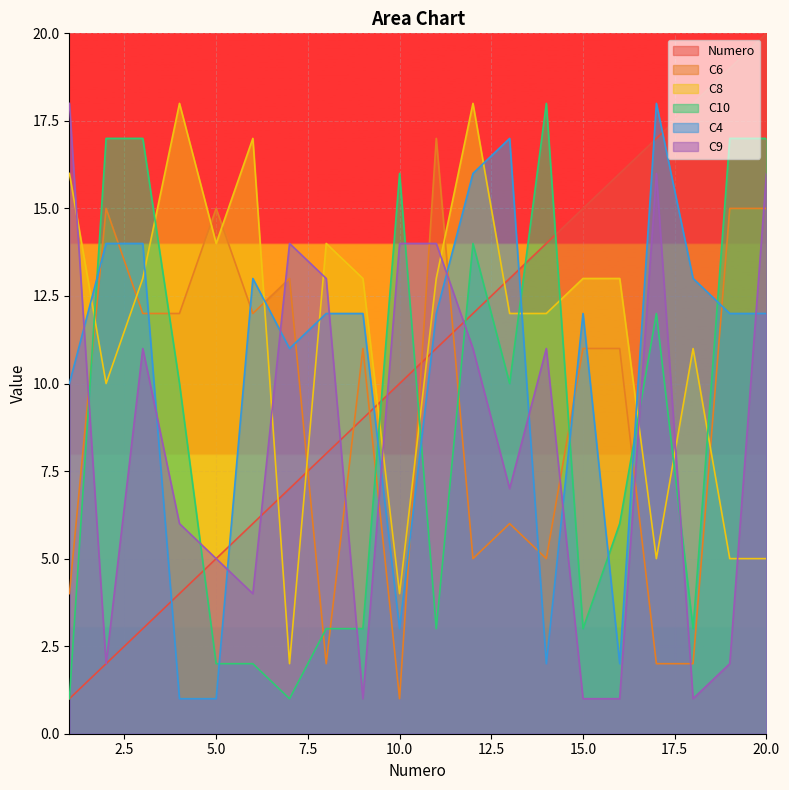

What is the minimum value shown in the chart?

1